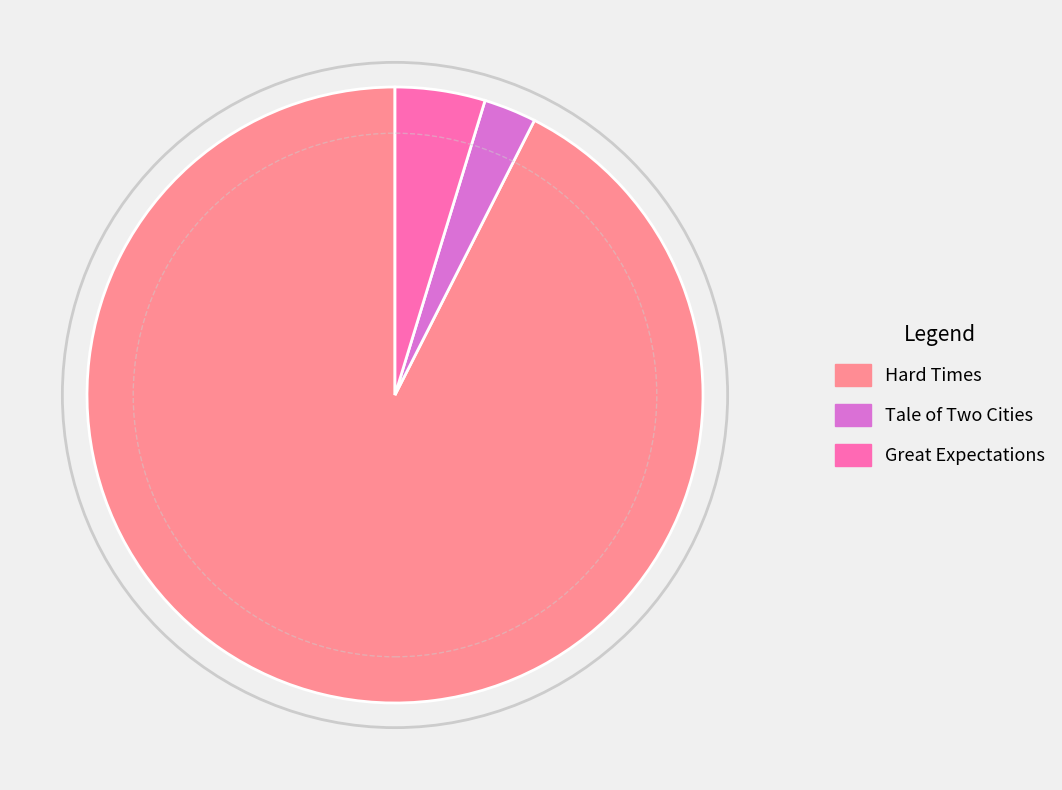

Count the number of slices in the pie.

3